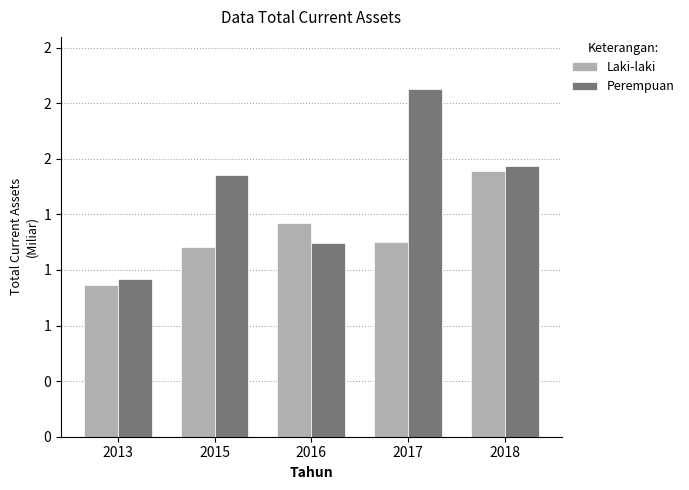

What are all the series names shown in the legend?

Laki-laki, Perempuan